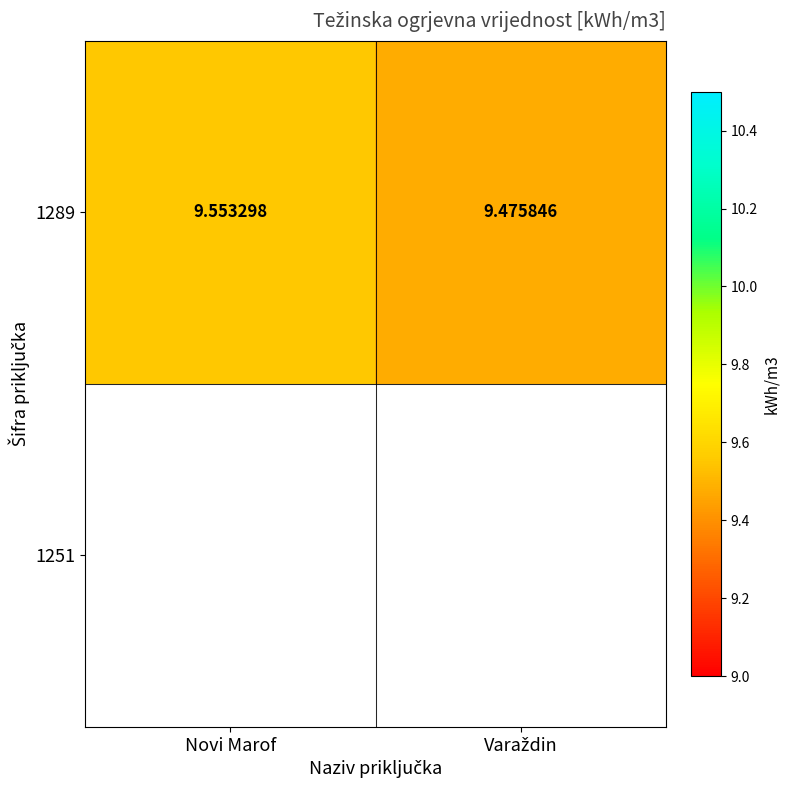

True or false: the data shows 9.6 at Novi Marof.

True